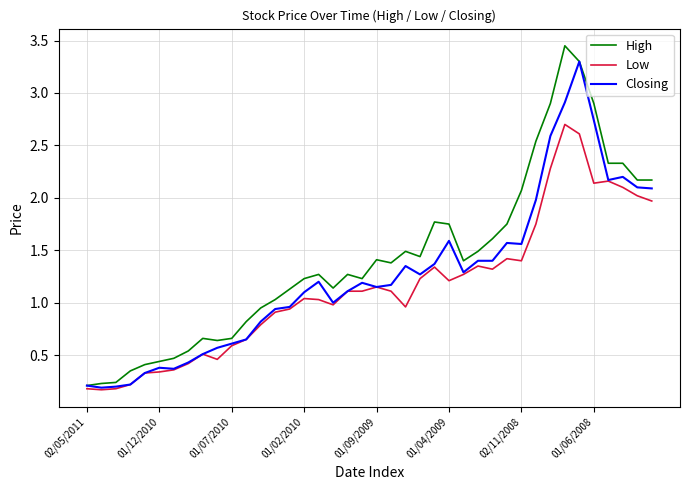

List the series in order of their peak value, lowest first.

Low, Closing, High